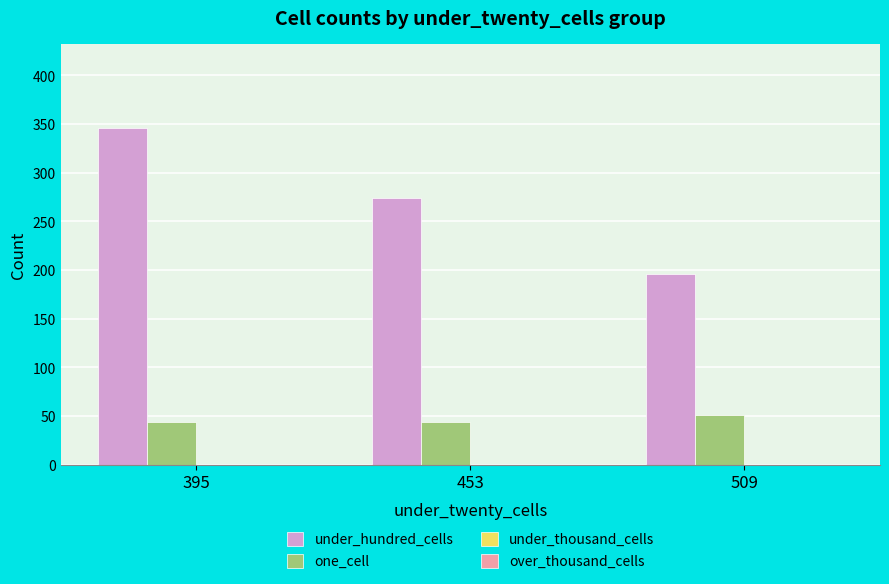

What is the spread (max minus min) of values at 509?

145